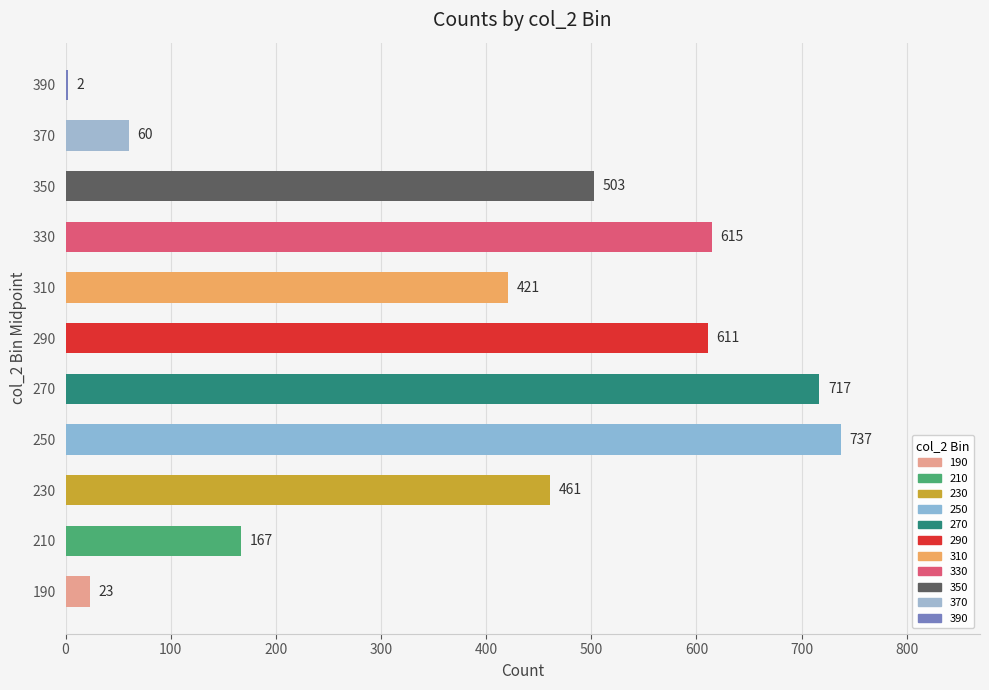

What is the maximum value shown in the chart?

737